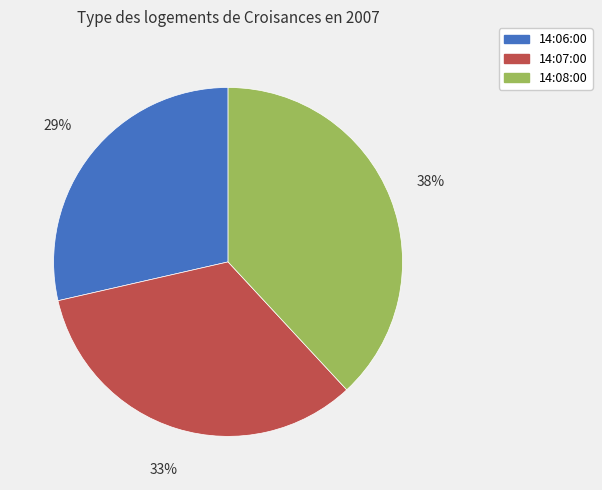

Which category has the smallest portion of the pie?

14:06:00